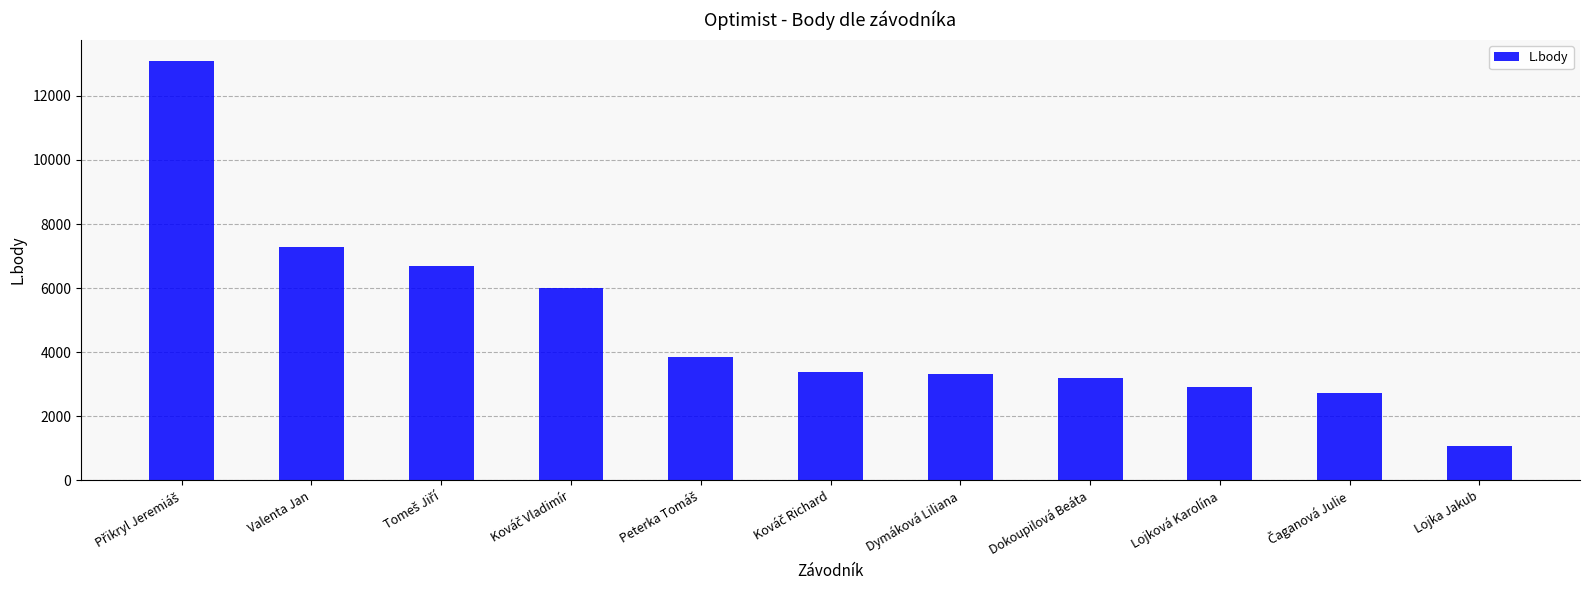

What is the value of the 5th bar from the left?

3843